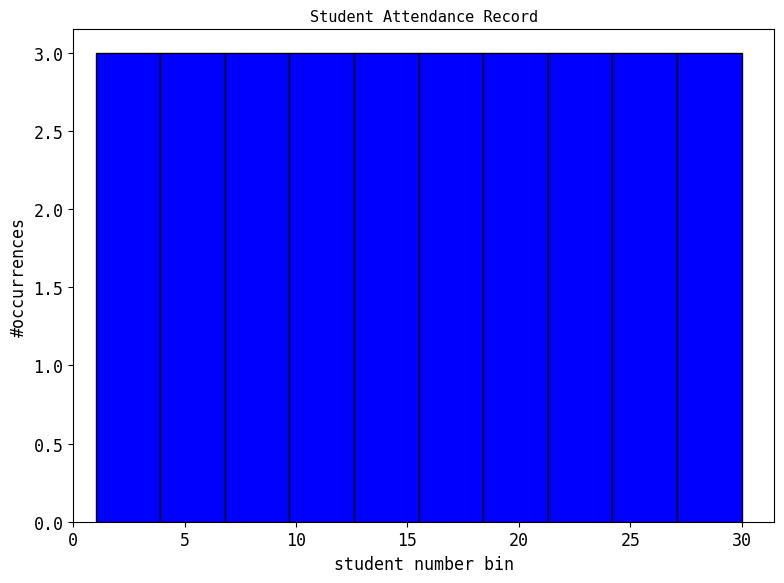

Reading left to right, list every bar in this chart as the range it spans on the x-axis followed by its height. Neither the bar edges nor the heights are printed on the chart, so give them approximately, as read against the axes.

1.0 to 3.9: 3
3.9 to 6.8: 3
6.8 to 9.7: 3
9.7 to 12.6: 3
12.6 to 15.5: 3
15.5 to 18.4: 3
18.4 to 21.3: 3
21.3 to 24.2: 3
24.2 to 27.1: 3
27.1 to 30.0: 3